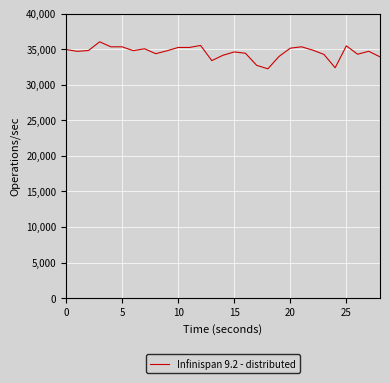

What is the difference between the maximum and minimum values?

3794.3